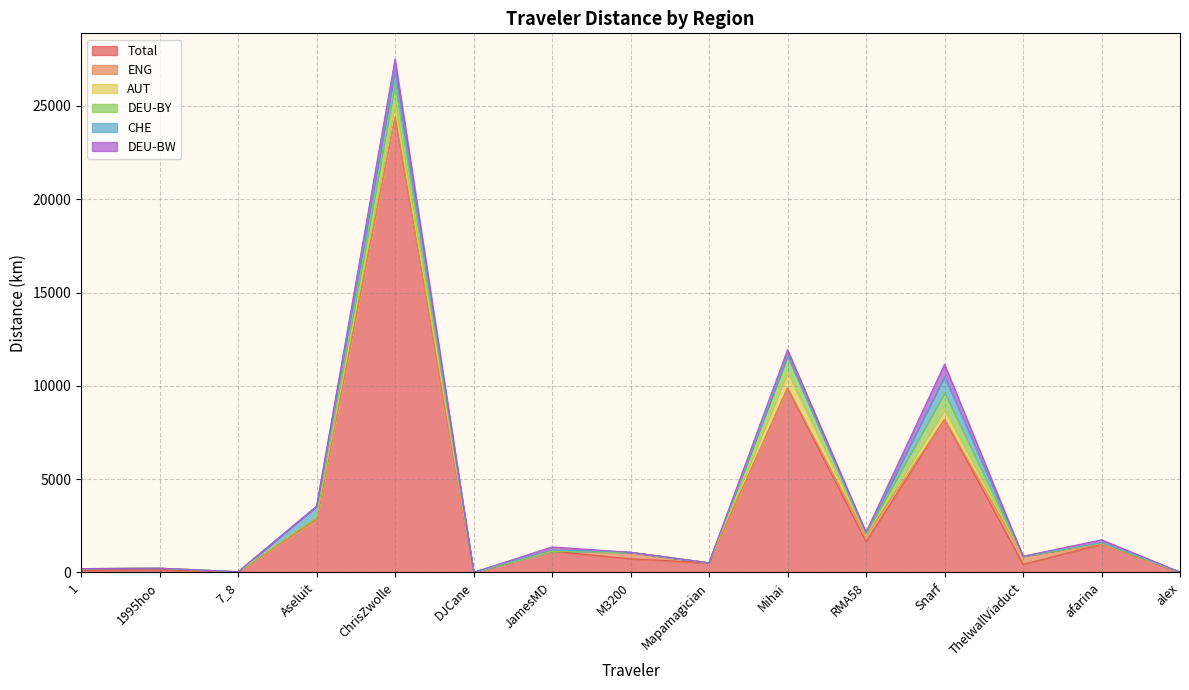

At how many categories does at least one series exceed 21186?

1